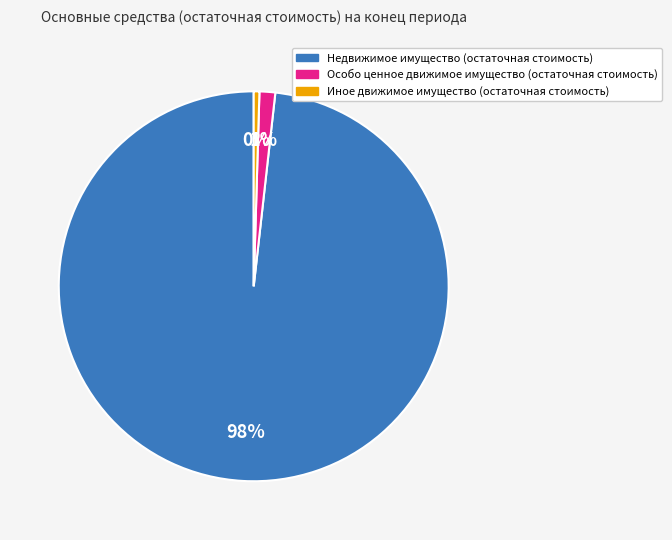

What is the smallest slice in the pie chart?

Иное движимое имущество (остаточная стоимость)